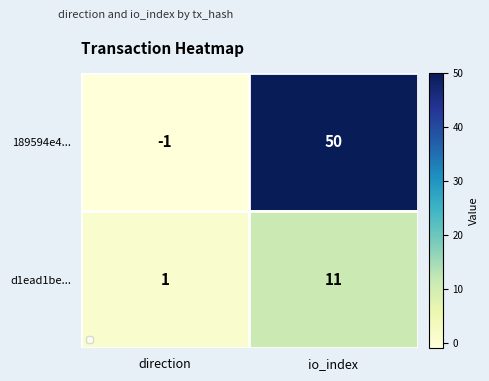

Is it true that 189594e4... equals -1 at direction?

True